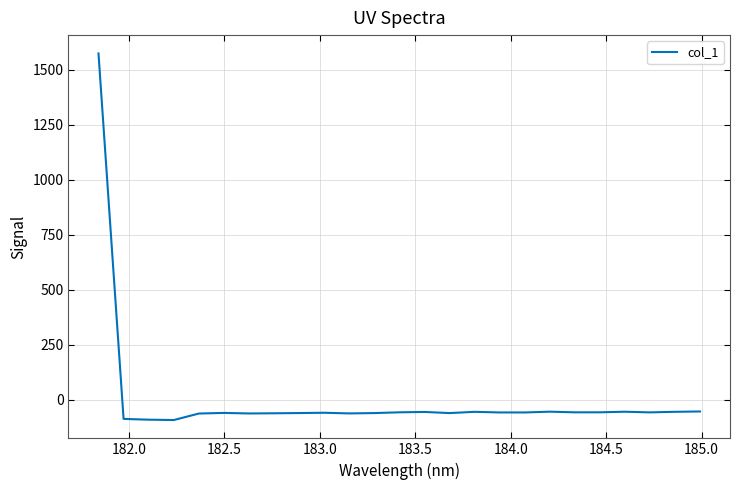

Count the number of categories in the chart.

25